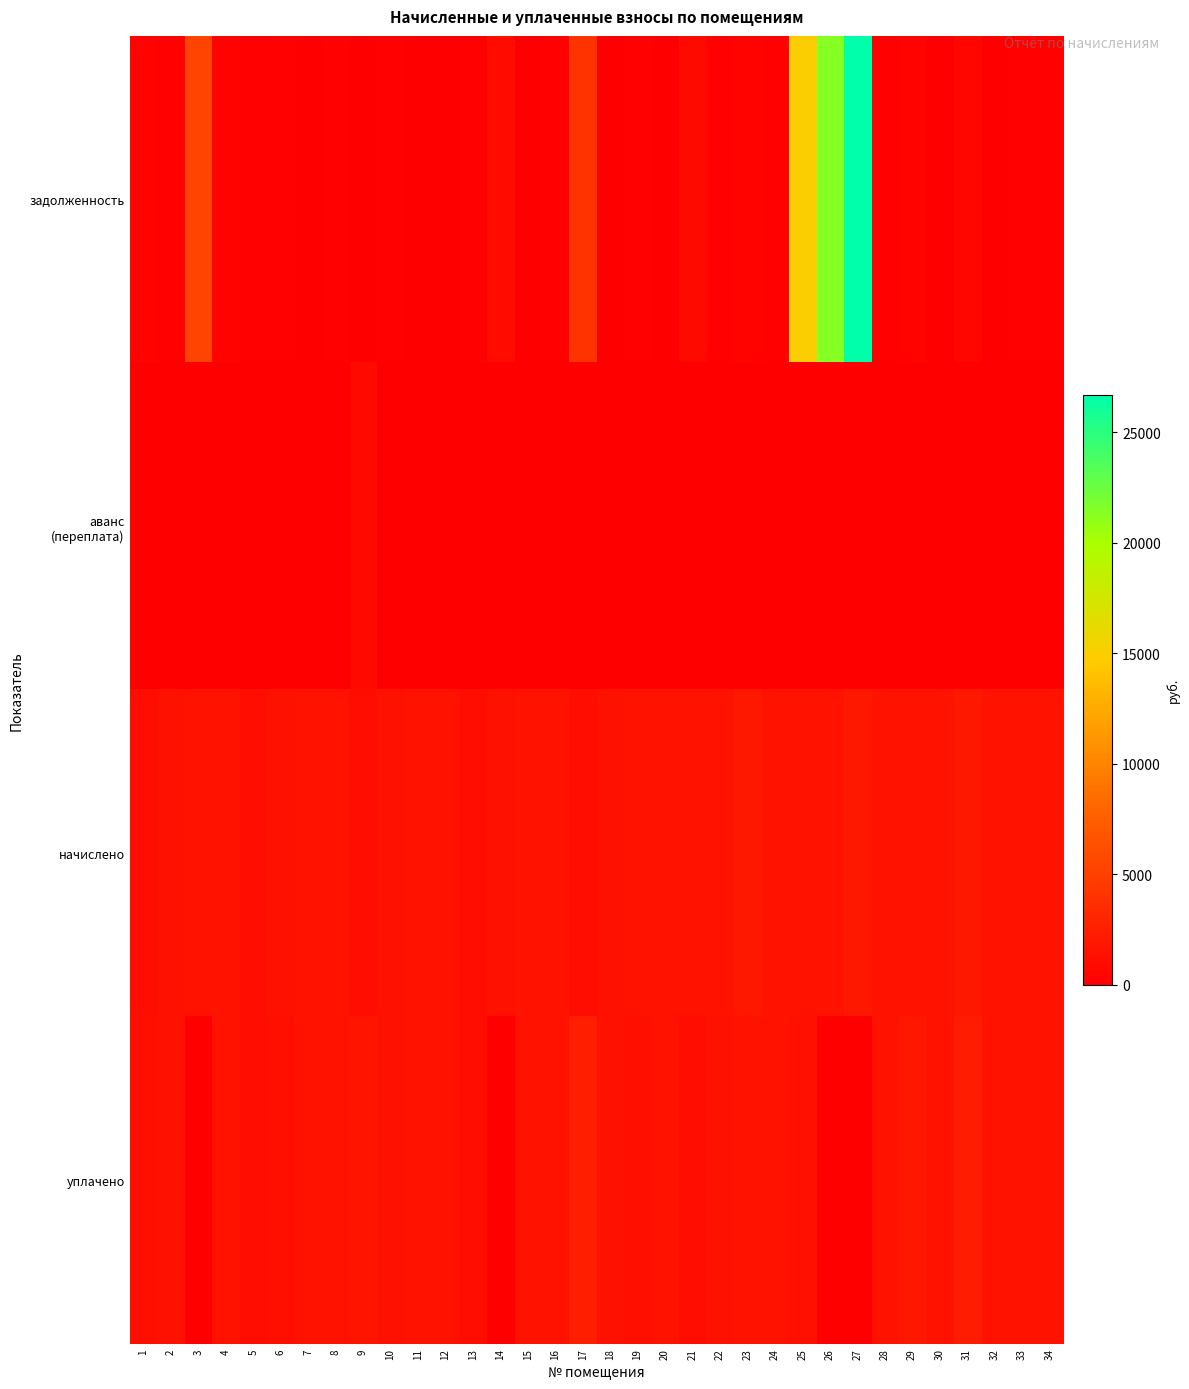

Which series has the largest range (max minus min)?

задолженность